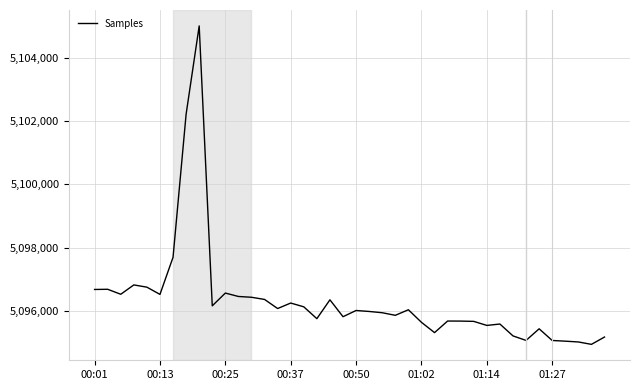

What is the smallest value displayed?

5094933